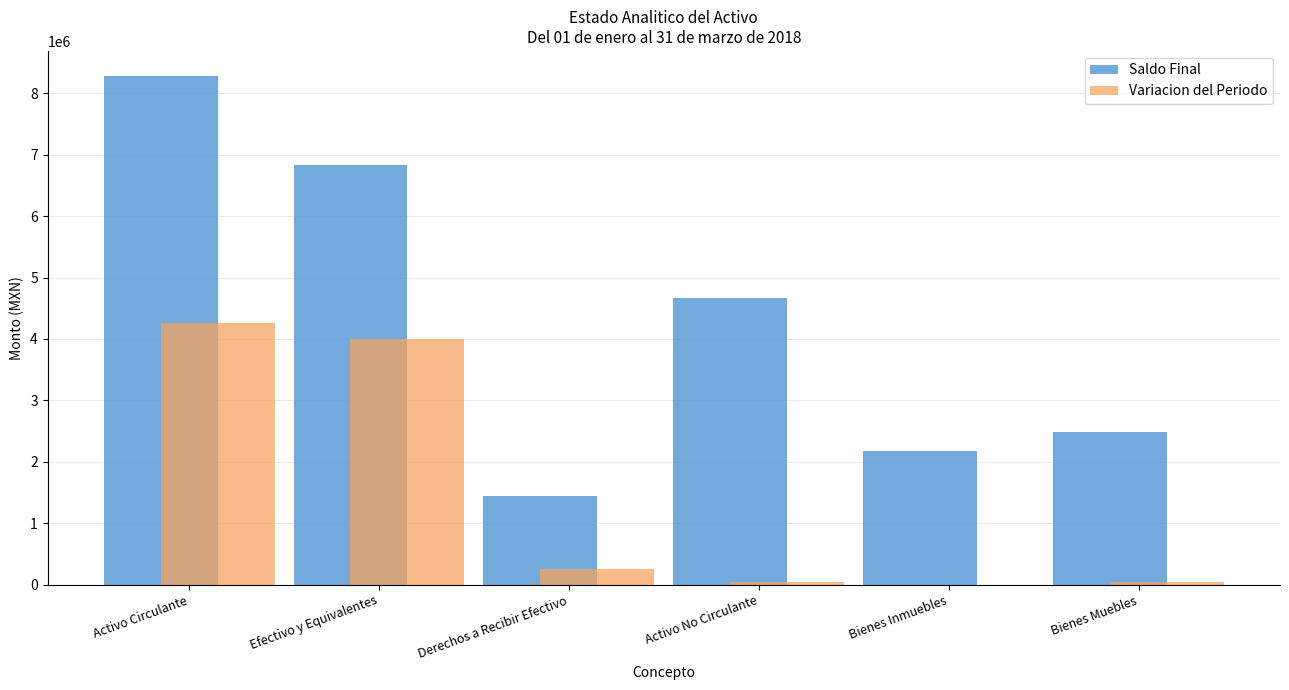

What is the sum of the Saldo Final values at Efectivo y Equivalentes and Derechos a Recibir Efectivo?

8275316.2